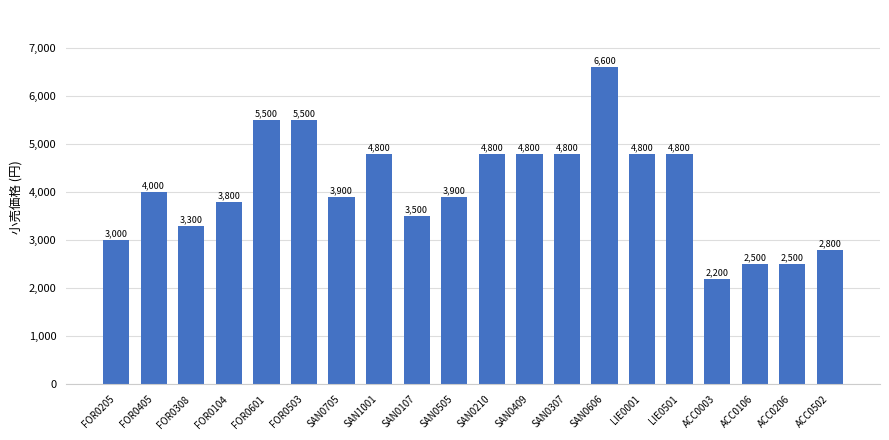

At which category does the chart reach its minimum across all series?

ACC0003